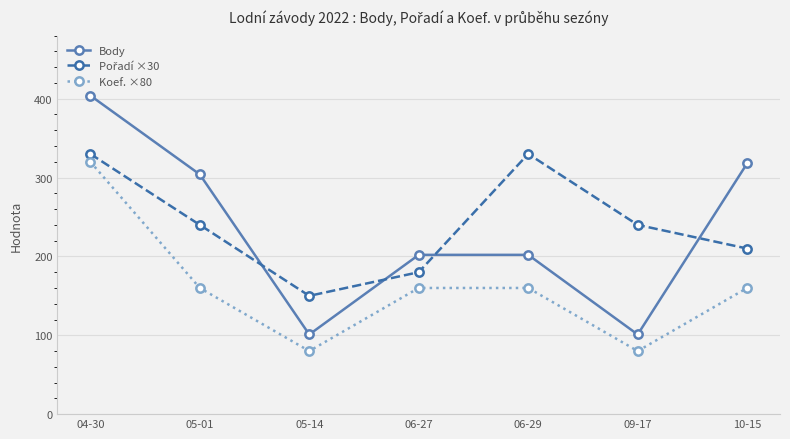

The value of Koef. ×80 at 10-15 is 160. True or false?

True